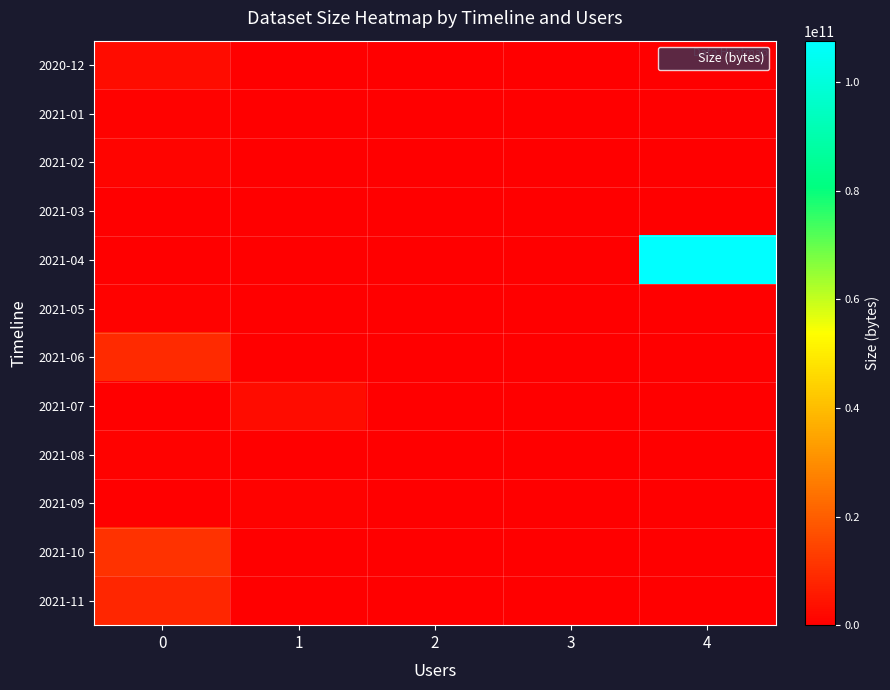

What is the difference between the highest and lowest values at 4?

107656339584